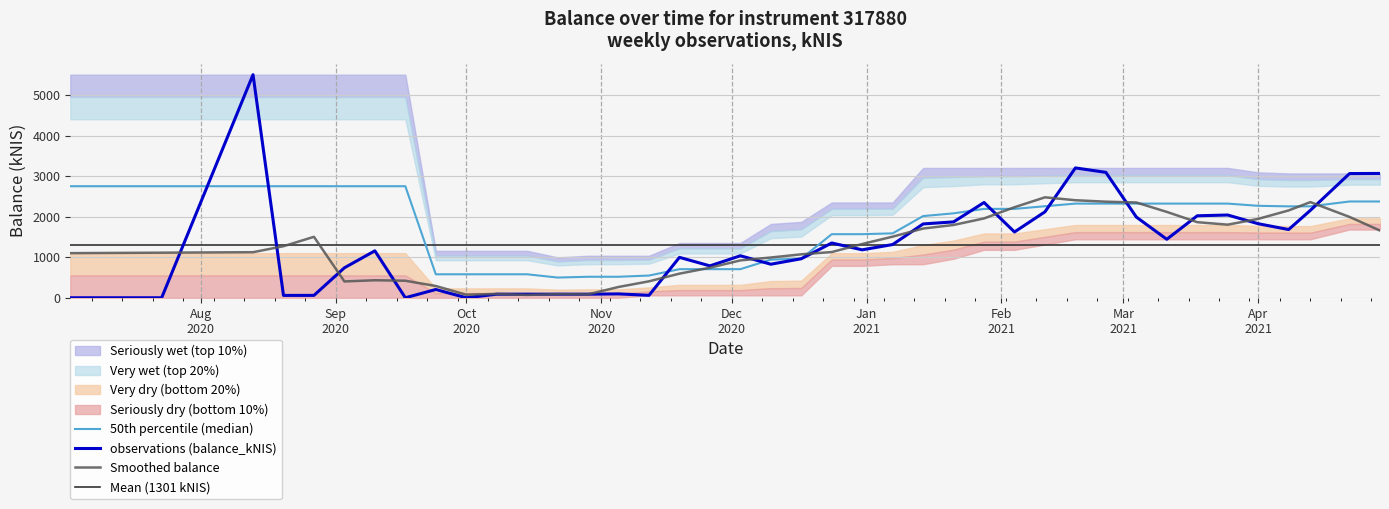

The value at 23 is 2165.4. True or false?

False